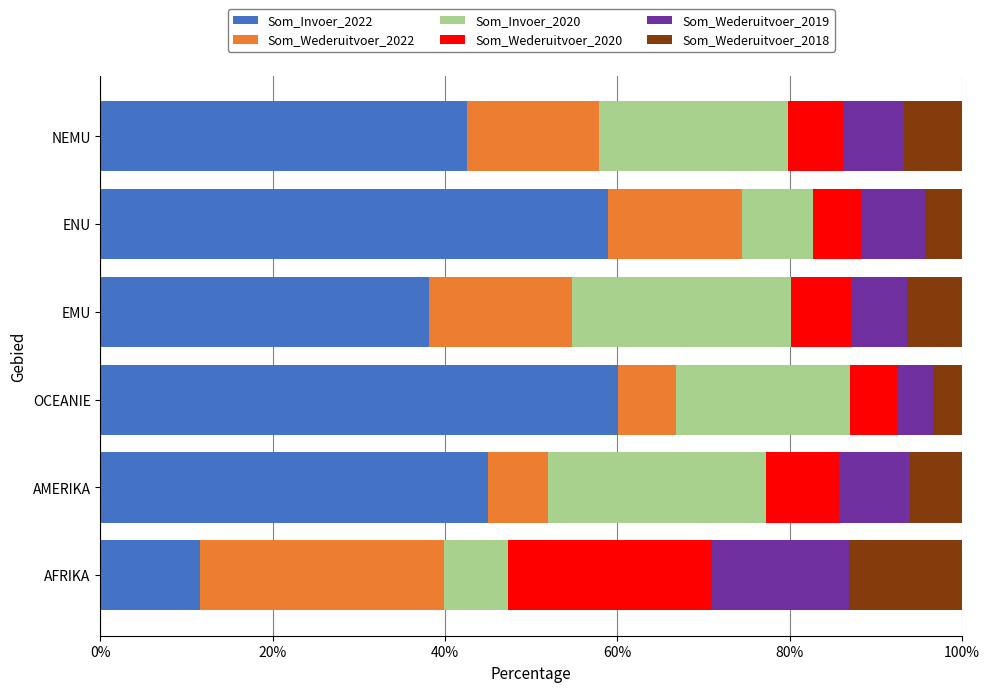

What is the total value across all series at OCEANIE?

100.0